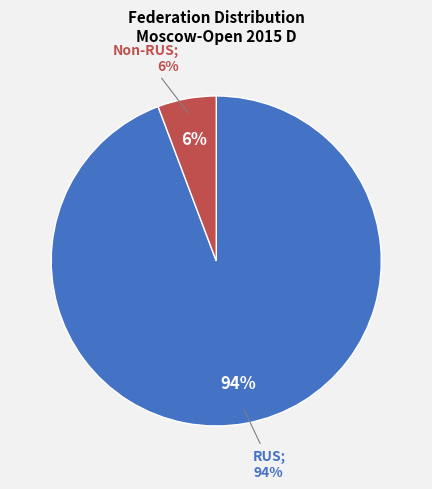

How many slices are in this pie chart?

2